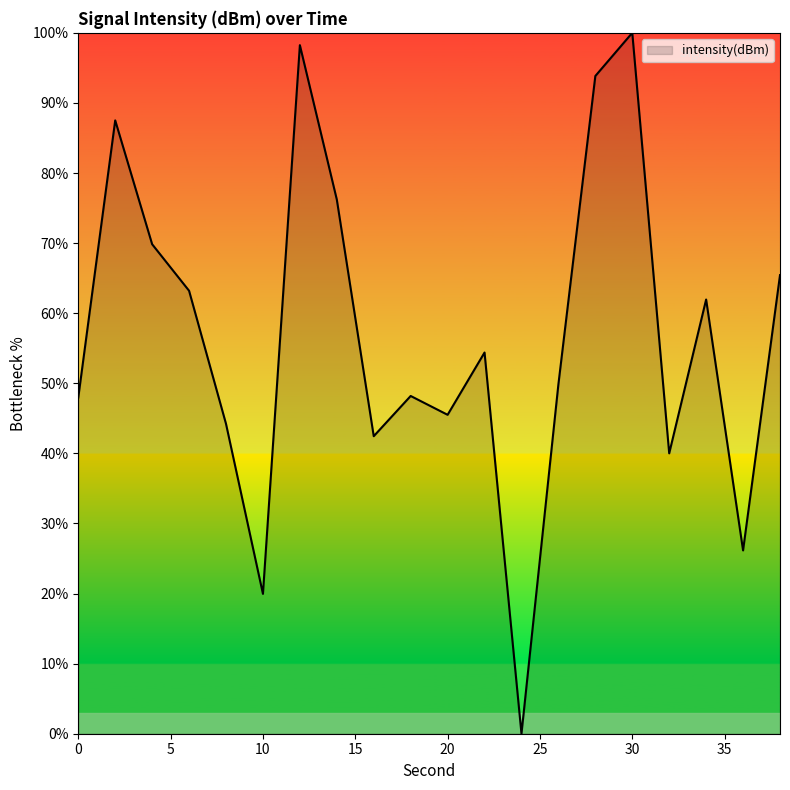

What is the difference between the maximum and minimum values?

100.0